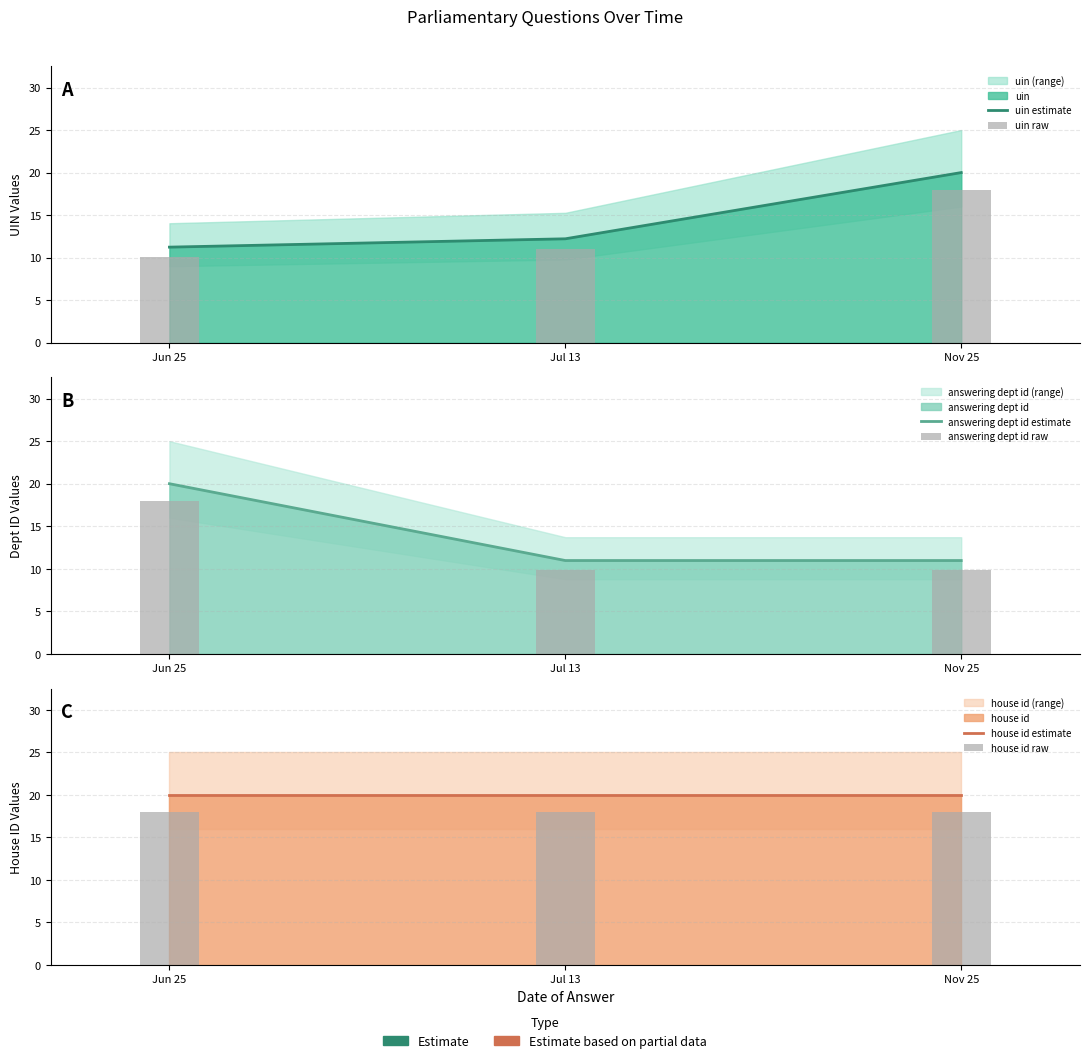

Reading left to right, what are all the values shown in this chart?

uin estimate: Jun 25=11.2	Jul 13=12.2	Nov 25=20.0
uin raw: Jun 25=10.1	Jul 13=11.0	Nov 25=18.0
answering dept id estimate: Jun 25=20.0	Jul 13=11.0	Nov 25=11.0
answering dept id raw: Jun 25=18.0	Jul 13=9.9	Nov 25=9.9
house id estimate: Jun 25=20.0	Jul 13=20.0	Nov 25=20.0
house id raw: Jun 25=18.0	Jul 13=18.0	Nov 25=18.0